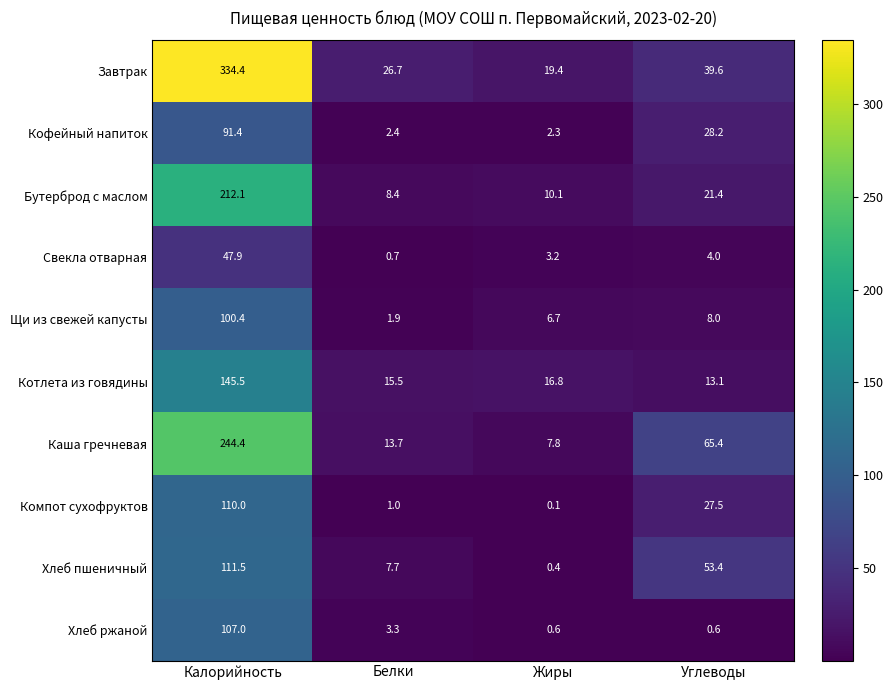

At which category is the sum across all series the highest?

Калорийность